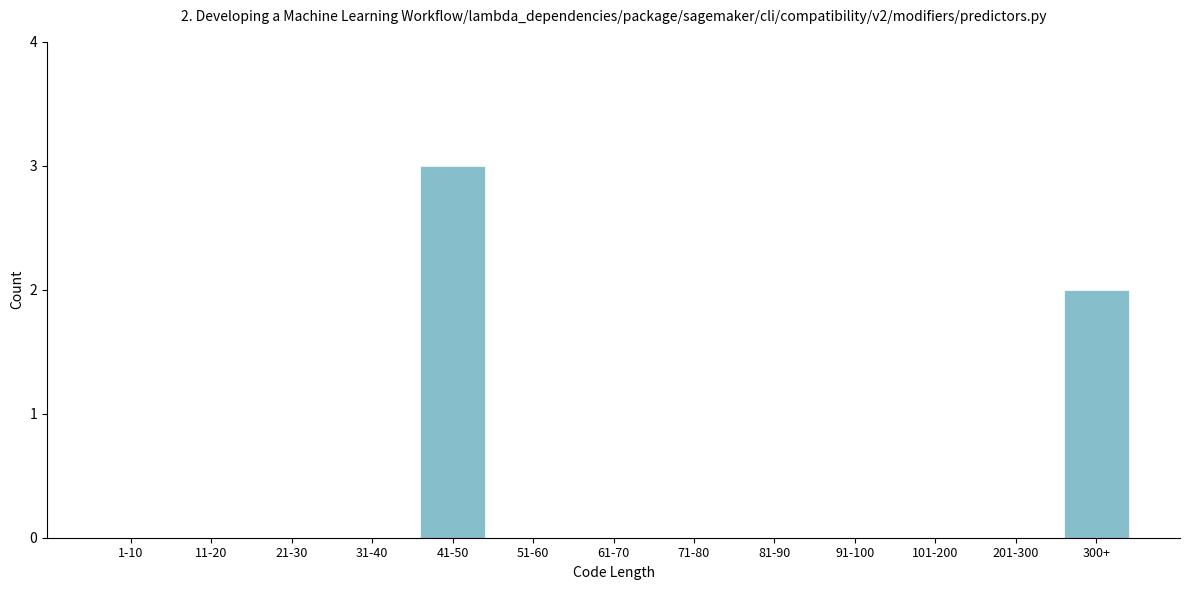

Reading right to left, transcribe all the data shown in this chart.

300+=2	201-300=0	101-200=0	91-100=0	81-90=0	71-80=0	61-70=0	51-60=0	41-50=3	31-40=0	21-30=0	11-20=0	1-10=0